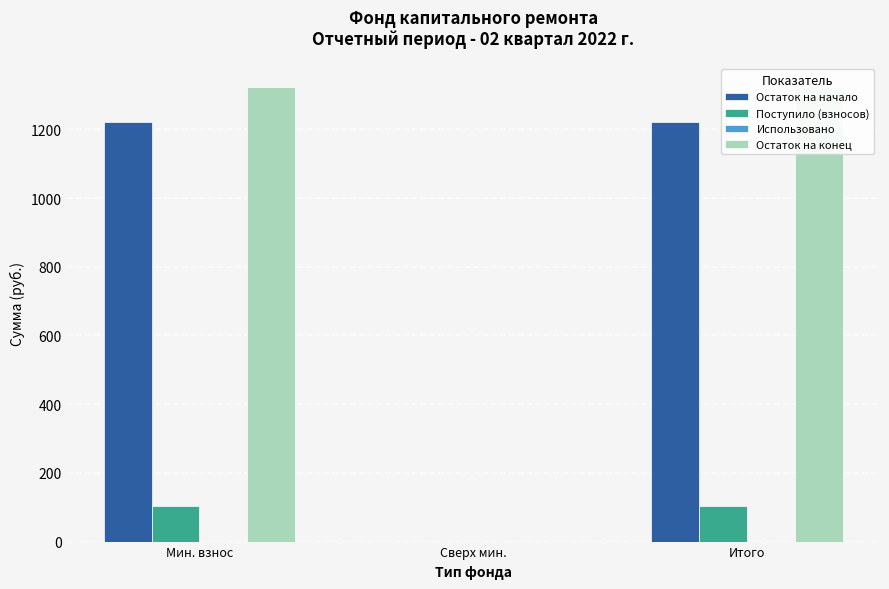

Reading left to right, list all the values displayed in this chart.

Остаток на начало: Мин. взнос=1221.7	Сверх мин.=0.0	Итого=1221.7
Поступило (взносов): Мин. взнос=102.8	Сверх мин.=0.0	Итого=102.8
Использовано: Мин. взнос=0.0	Сверх мин.=0.0	Итого=0.0
Остаток на конец: Мин. взнос=1324.5	Сверх мин.=0.0	Итого=1324.5